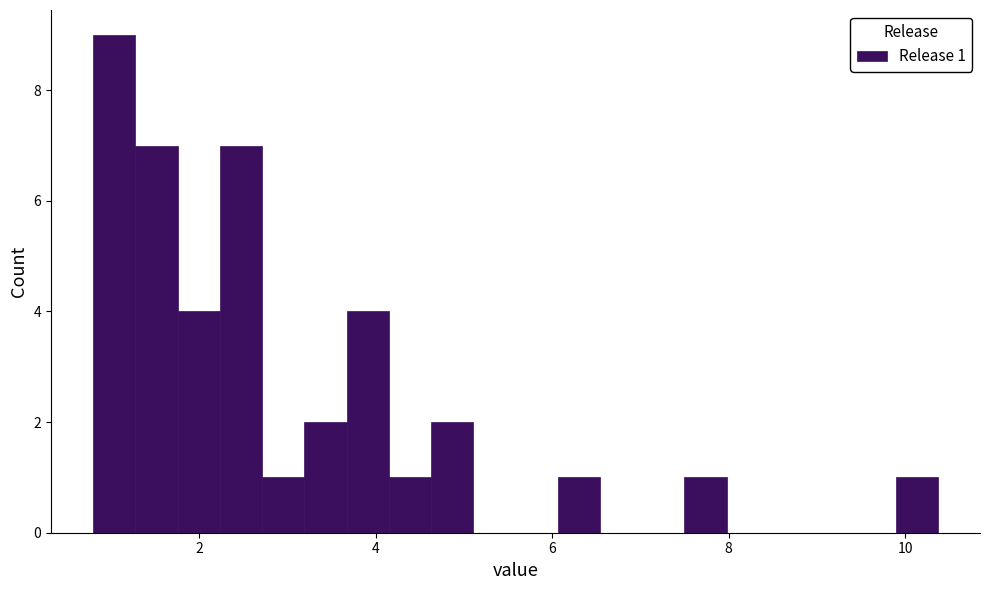

Around what value on the x-axis is the tallest bar? Give the approximate position of its centre, as read against the axis.

1.0